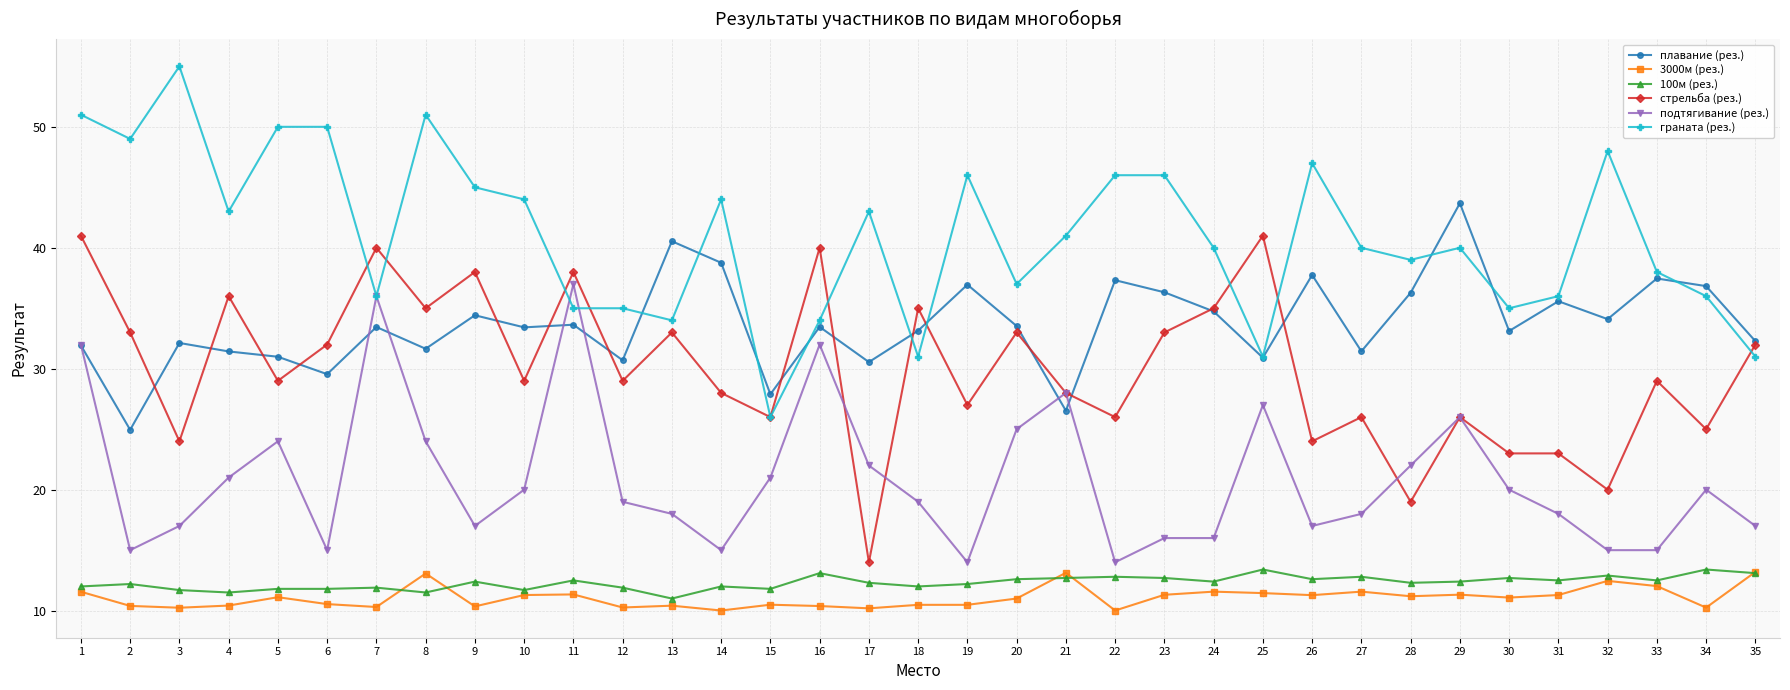

Which series has the widest spread of values?

граната (рез.)